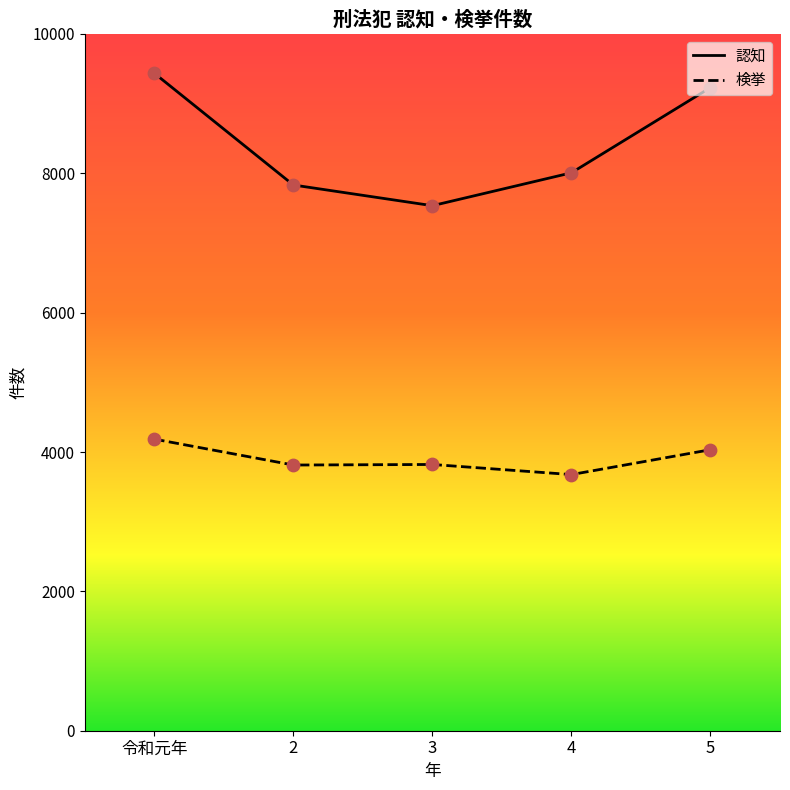

Which series reaches the maximum Y coordinate?

認知